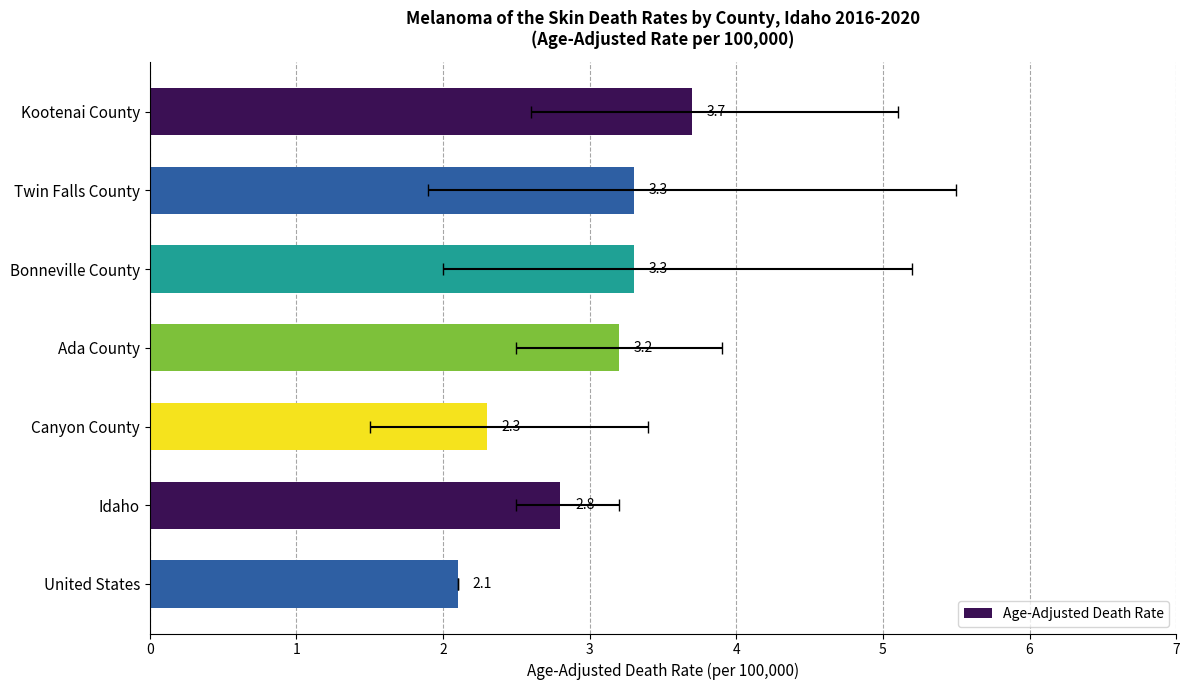

The chart shows a value of 1.1 at Canyon County. True or false?

False